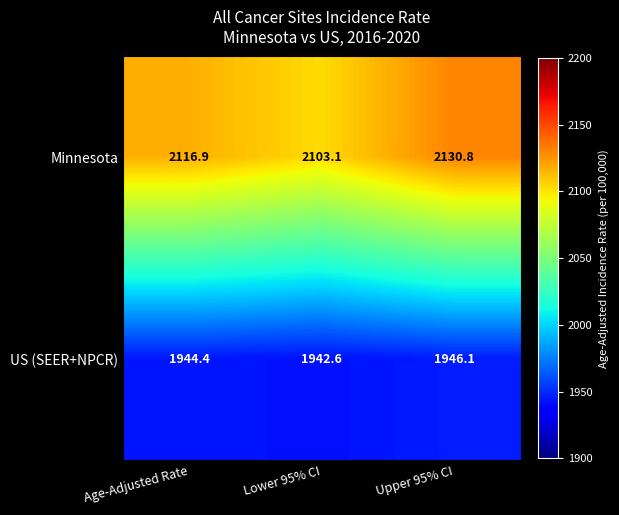

The Minnesota series shows 2116.9 at Age-Adjusted Rate. True or false?

True